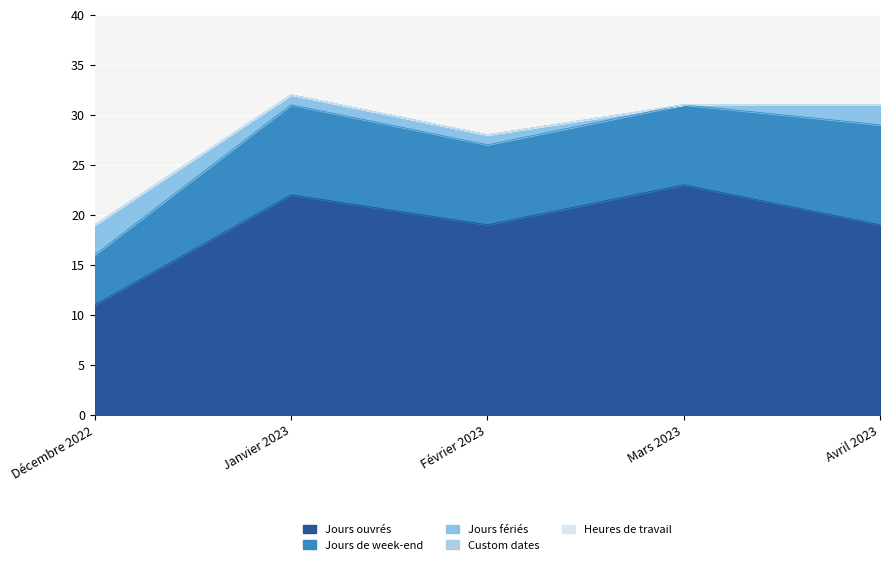

What is the approximate value of Jours fériés at Février 2023?

1